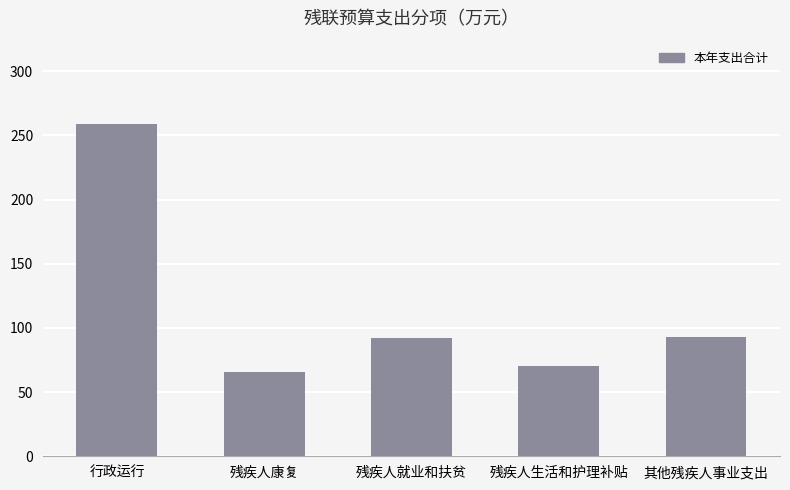

Between 其他残疾人事业支出 and 行政运行, which is larger?

行政运行